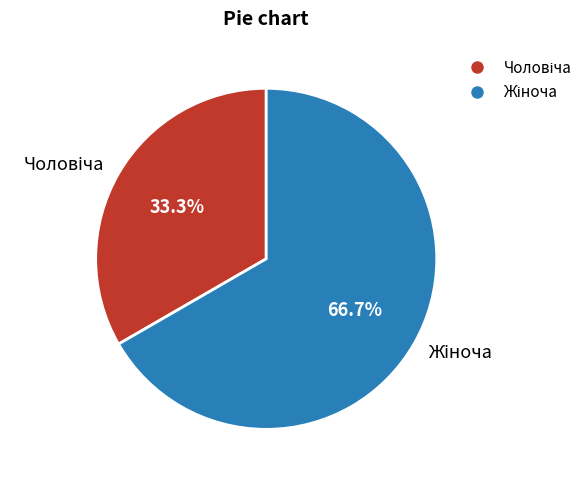

Is there a majority slice in this chart?

Yes